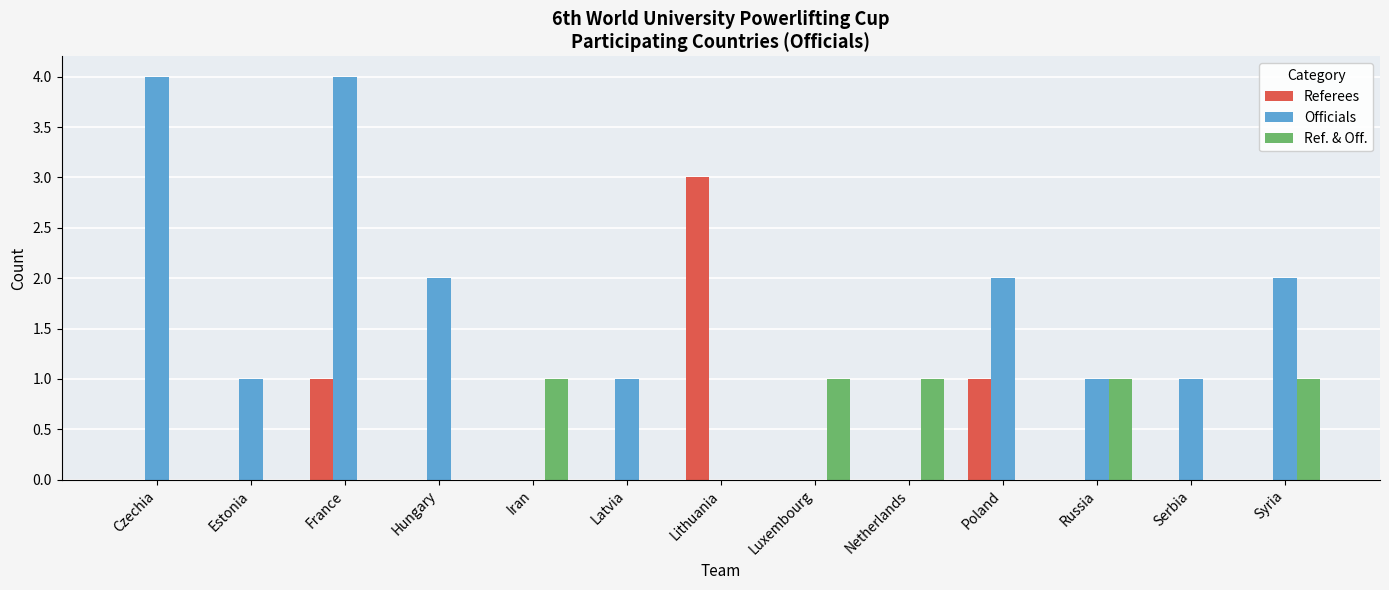

Reading left to right, extract all data points from this chart.

Referees: 0	0	1	0	0	0	3	0	0	1	0	0	0
Officials: 4	1	4	2	0	1	0	0	0	2	1	1	2
Ref. & Off.: 0	0	0	0	1	0	0	1	1	0	1	0	1